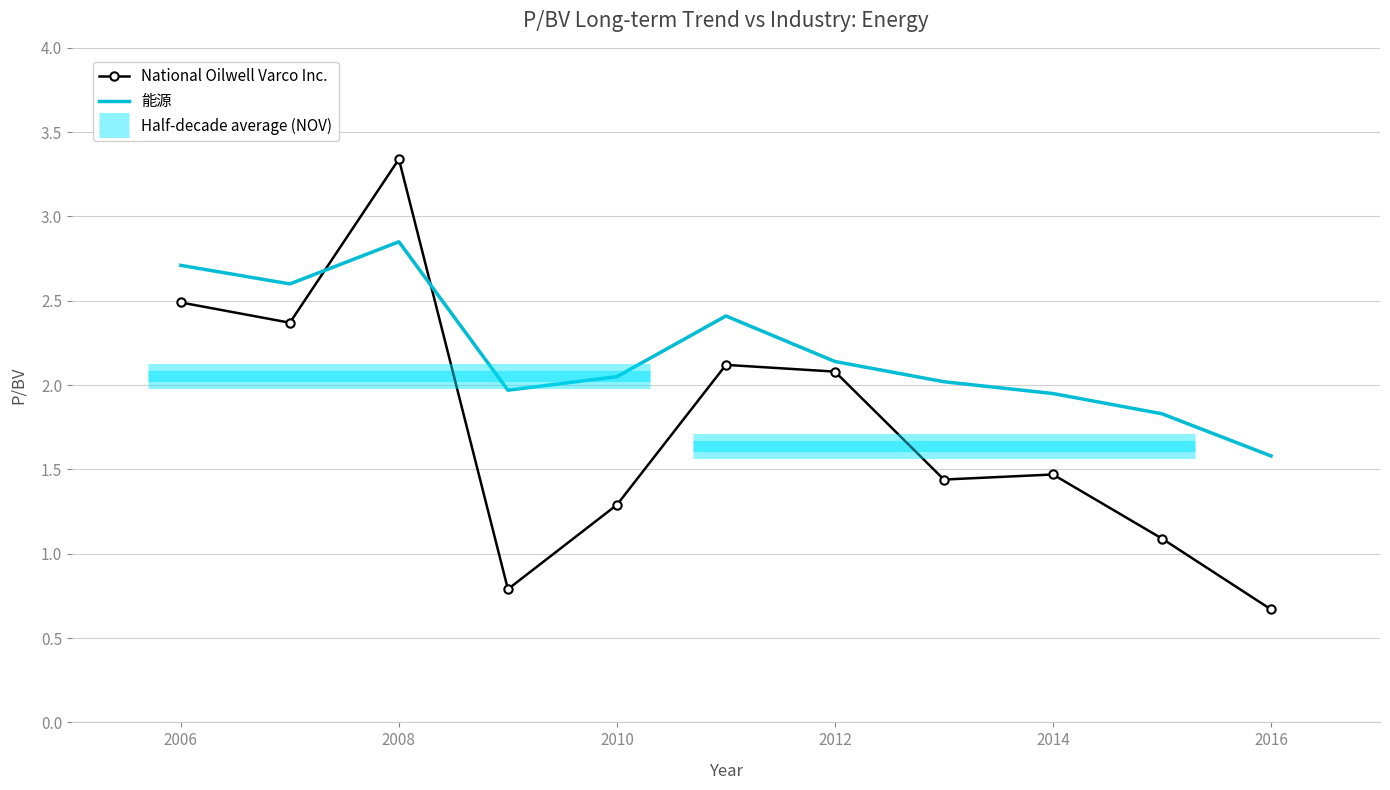

Where is the first local maximum for National Oilwell Varco Inc.?

2008